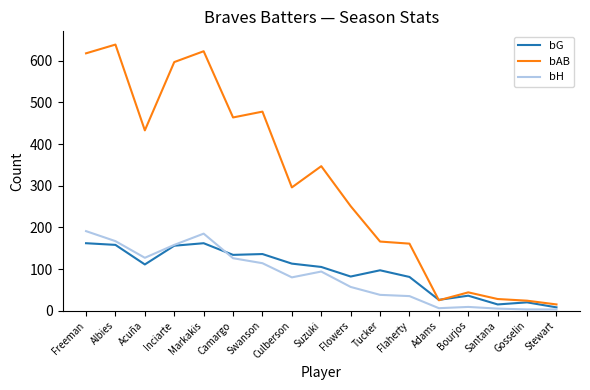

What is the total value across all series at Tucker?

301